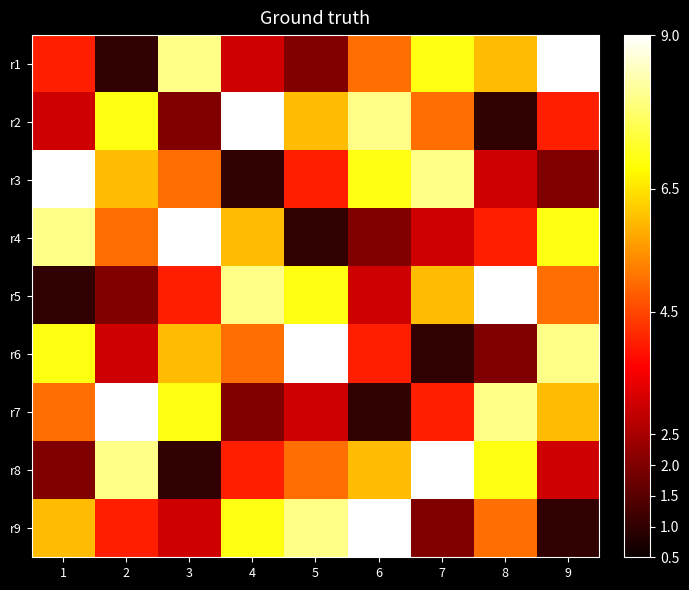

Count the number of categories in the chart.

9